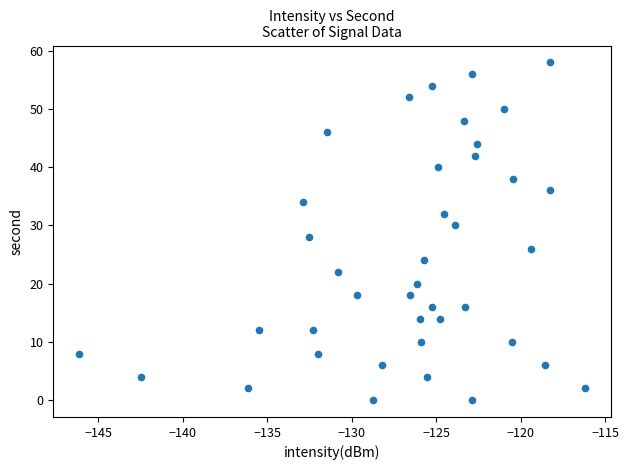

What is the range of Y values (max minus min)?

58